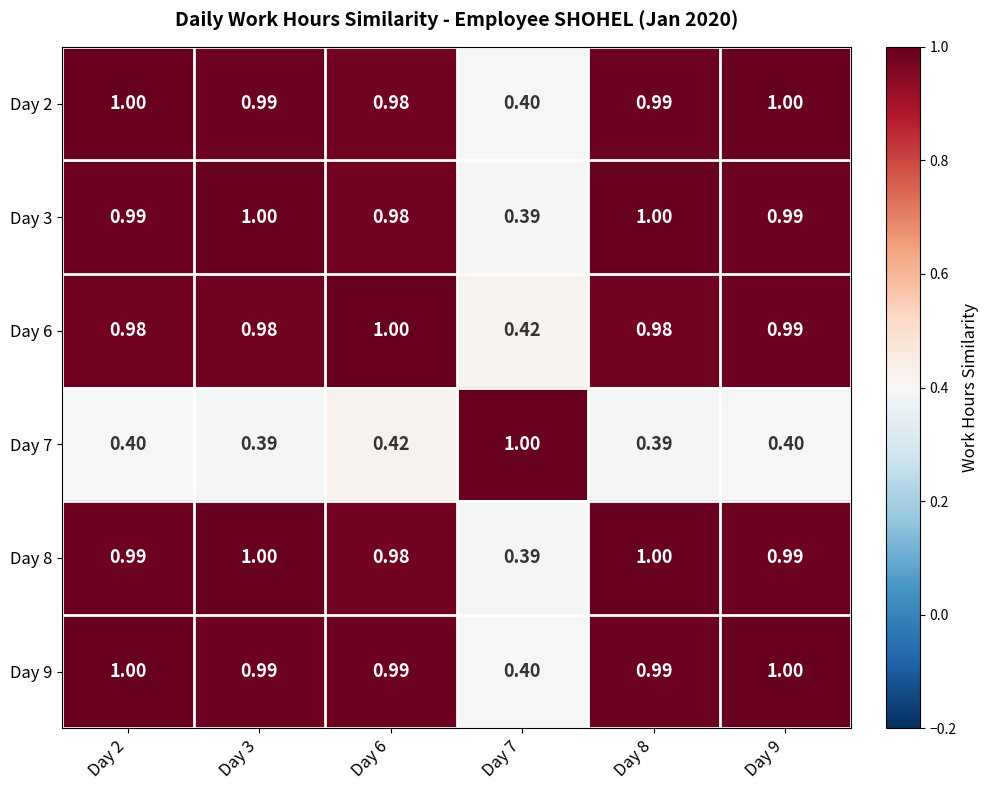

Is the value of Day 6 at Day 9 greater than the value of Day 7 at Day 6?

Yes